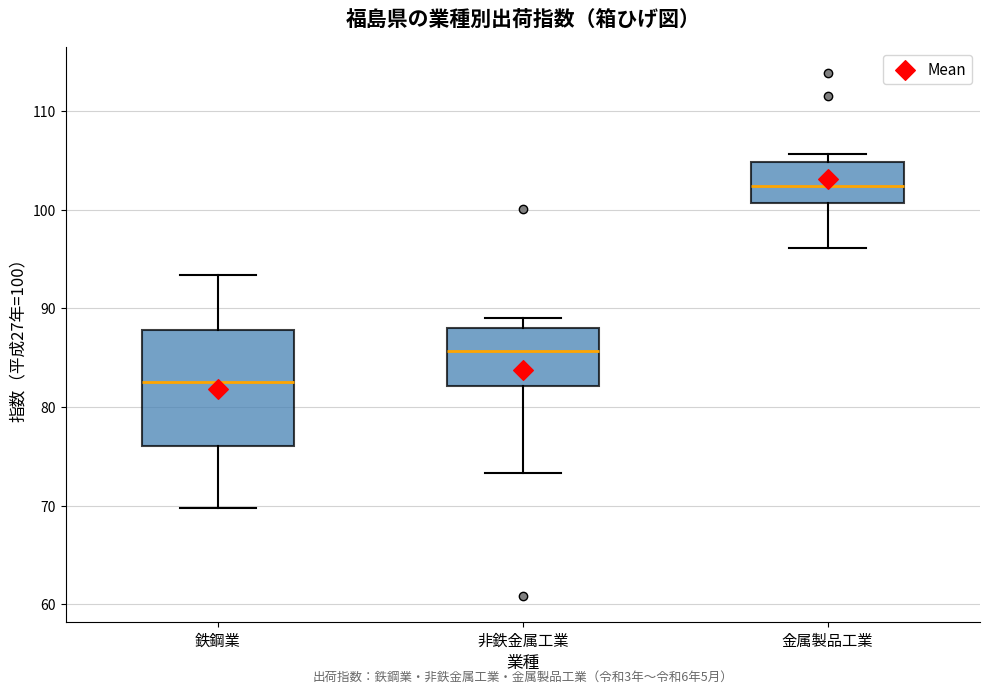

Where does the lower whisker of the box for 金属製品工業 end on the y-axis? The values are not printed on the chart, so give them approximately, as read against the axis.

96